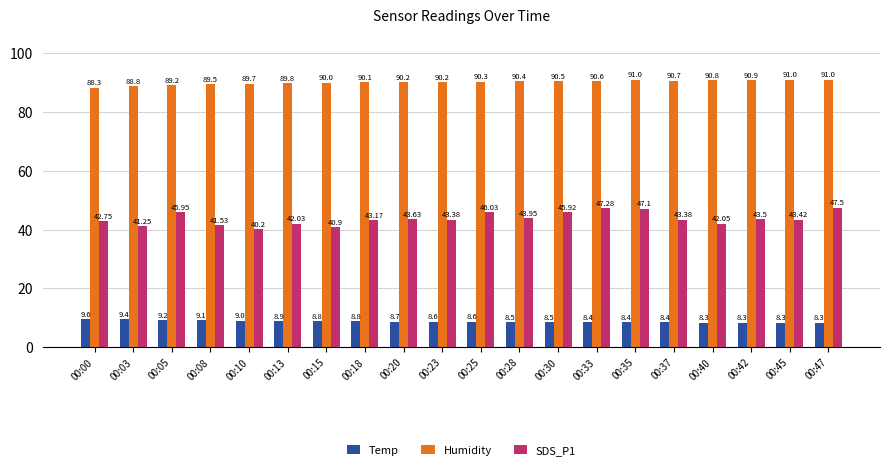

True or false: Temp has a value of 13.2 at 00:33.

False